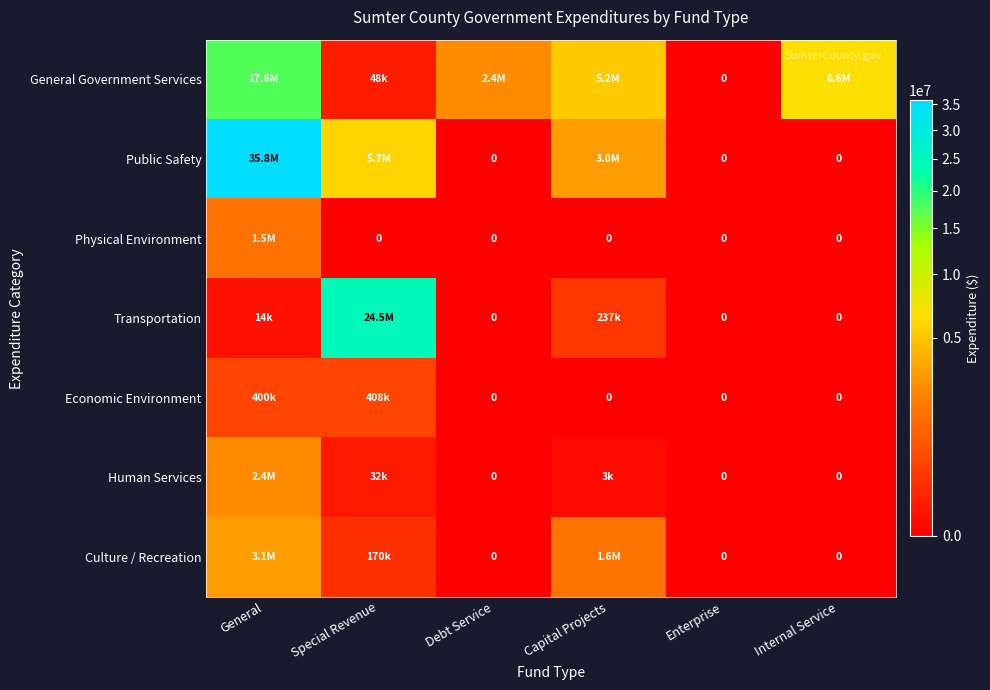

Which series has the largest total across all categories?

Public Safety